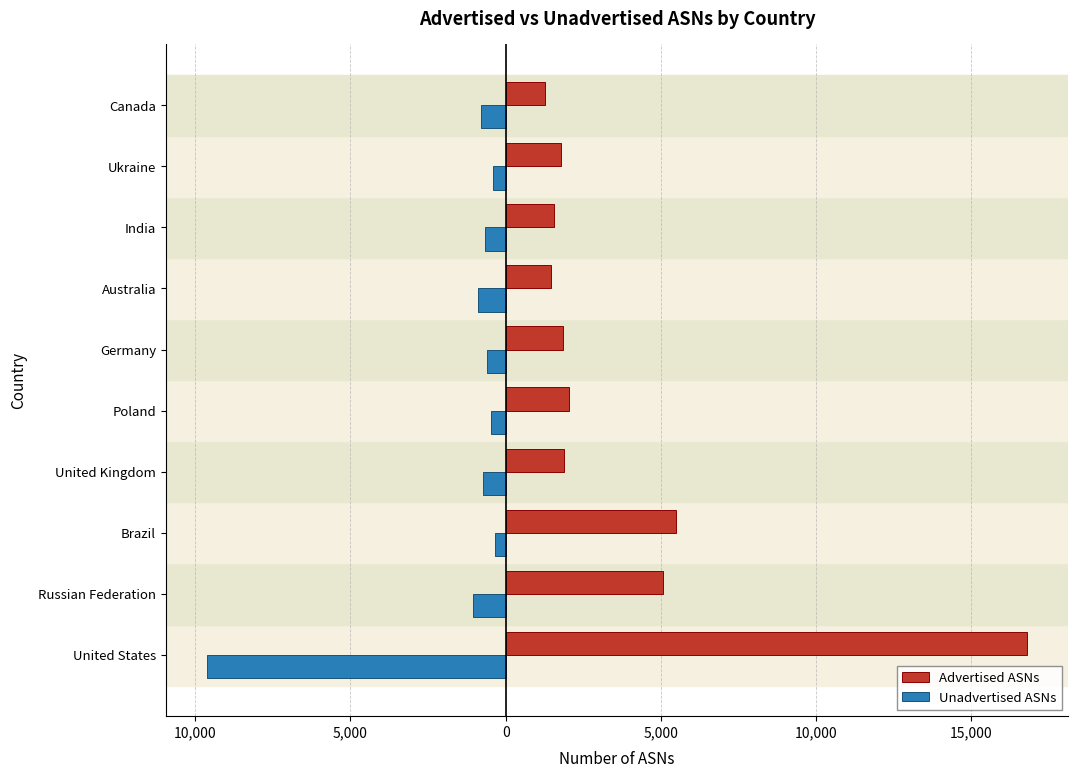

What are all the series names shown in the legend?

Advertised ASNs, Unadvertised ASNs